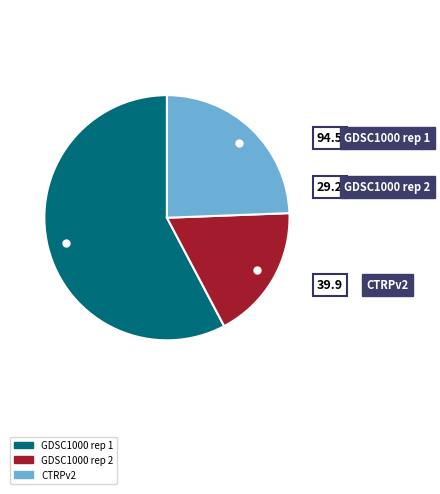

To the nearest percent, what is the average slice percentage?

33%